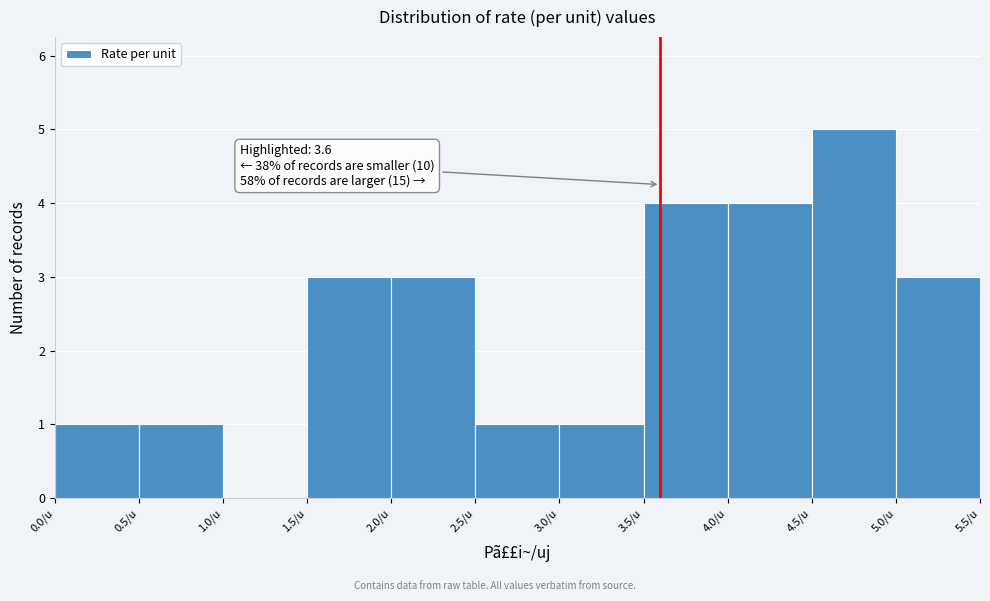

Over which range of the x-axis is the bar tallest?

4.5 to 5.0